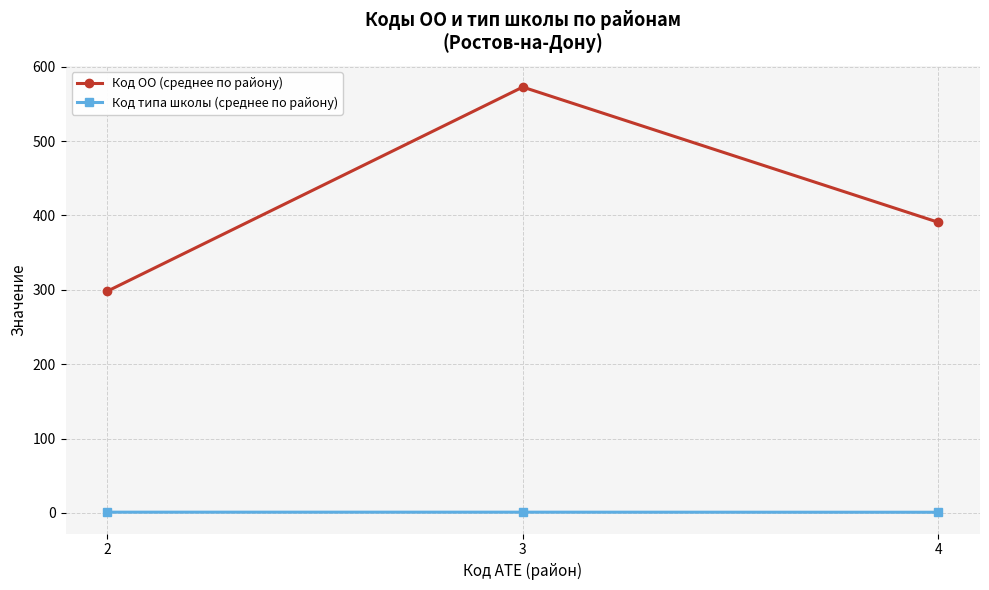

Count the Код типа школы (среднее по району) values in the range 1 to 2.

3